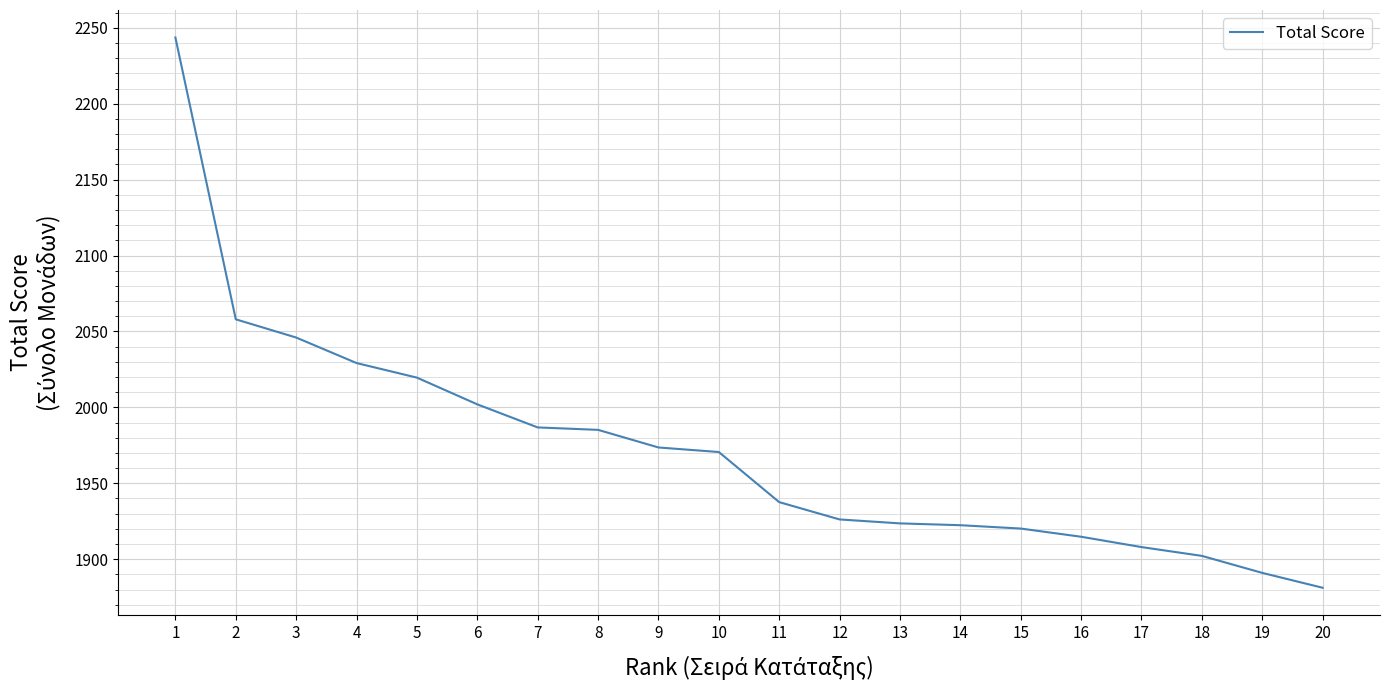

Between 5 and 9, which is larger?

5